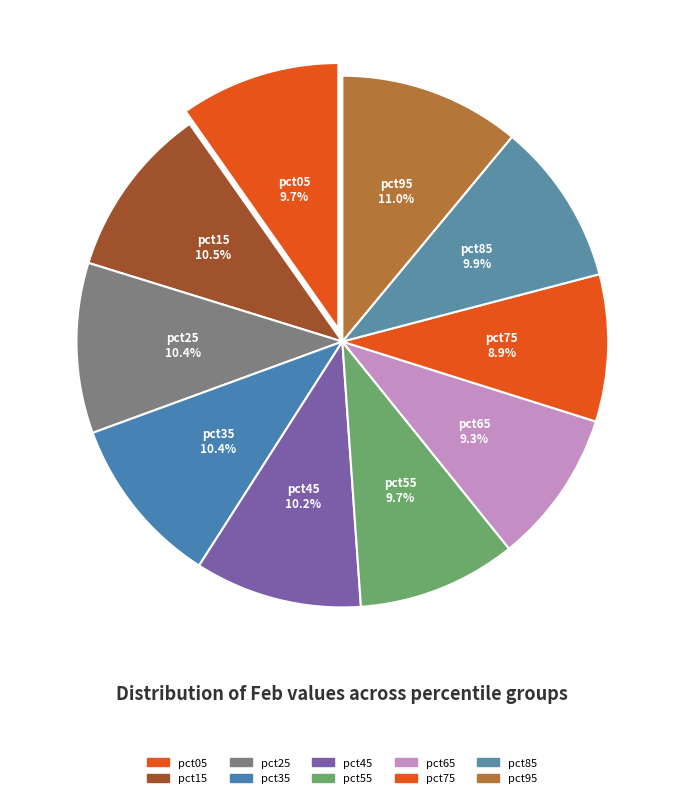

Count the number of slices in the pie.

10